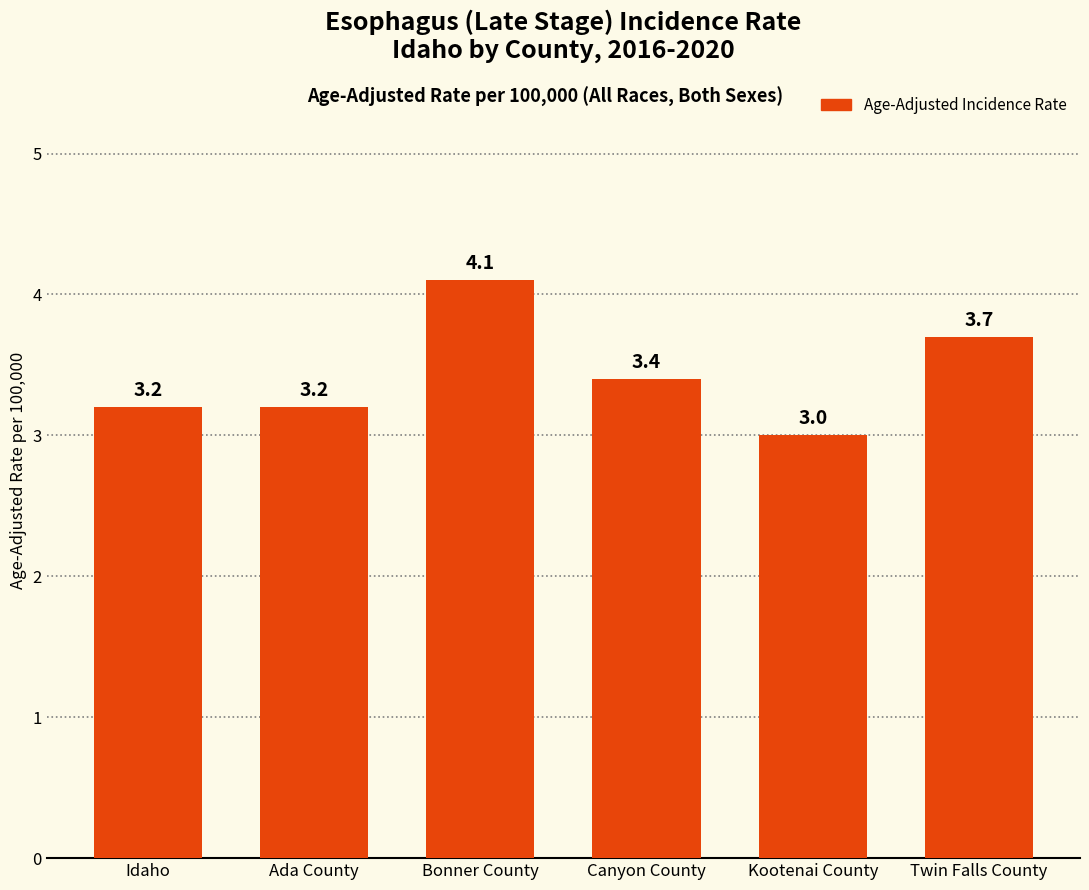

What is the minimum value shown in the chart?

3.0